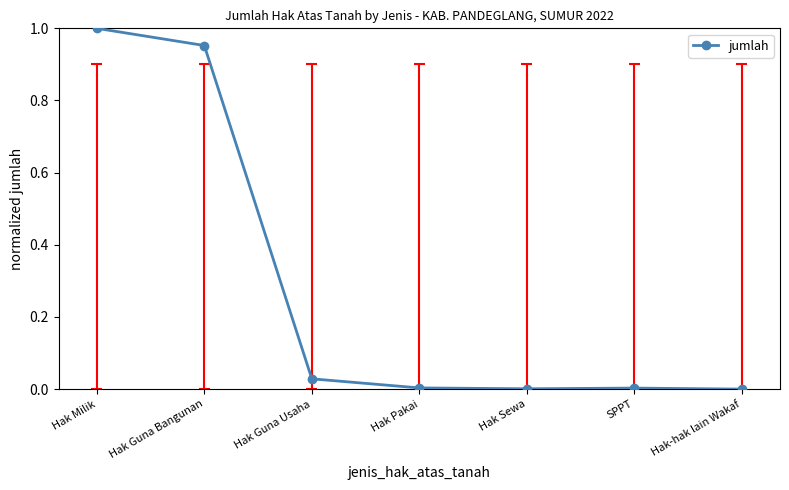

What is the label of the 3rd point from the right?

Hak Sewa